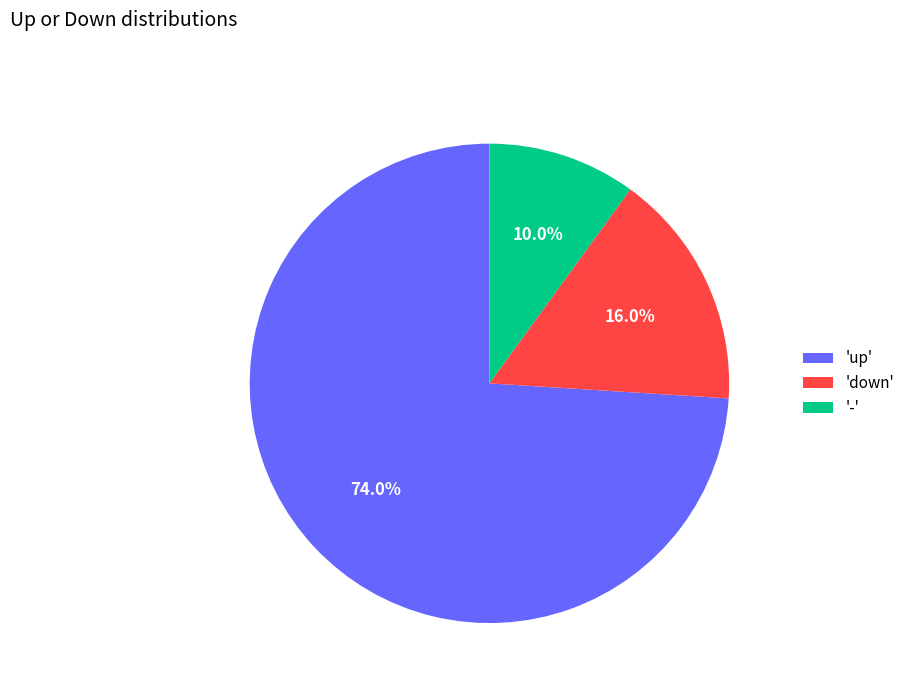

Combined, do 'down' and 'up' account for over 50%?

Yes